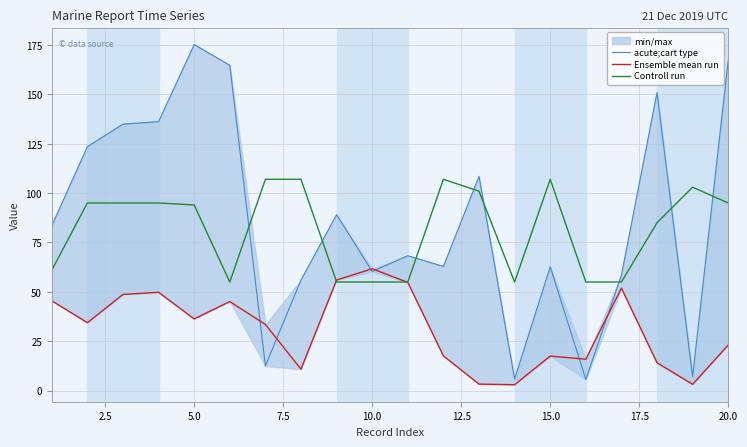

What is the lowest value of the Controll run series?

55